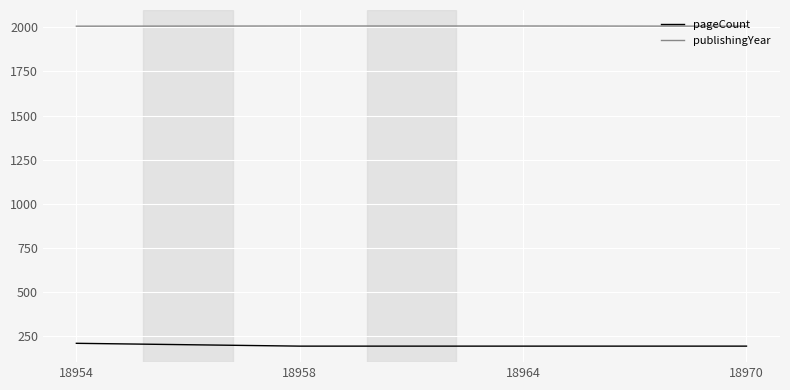

What is the difference between the maximum and minimum values in the publishingYear series?

1